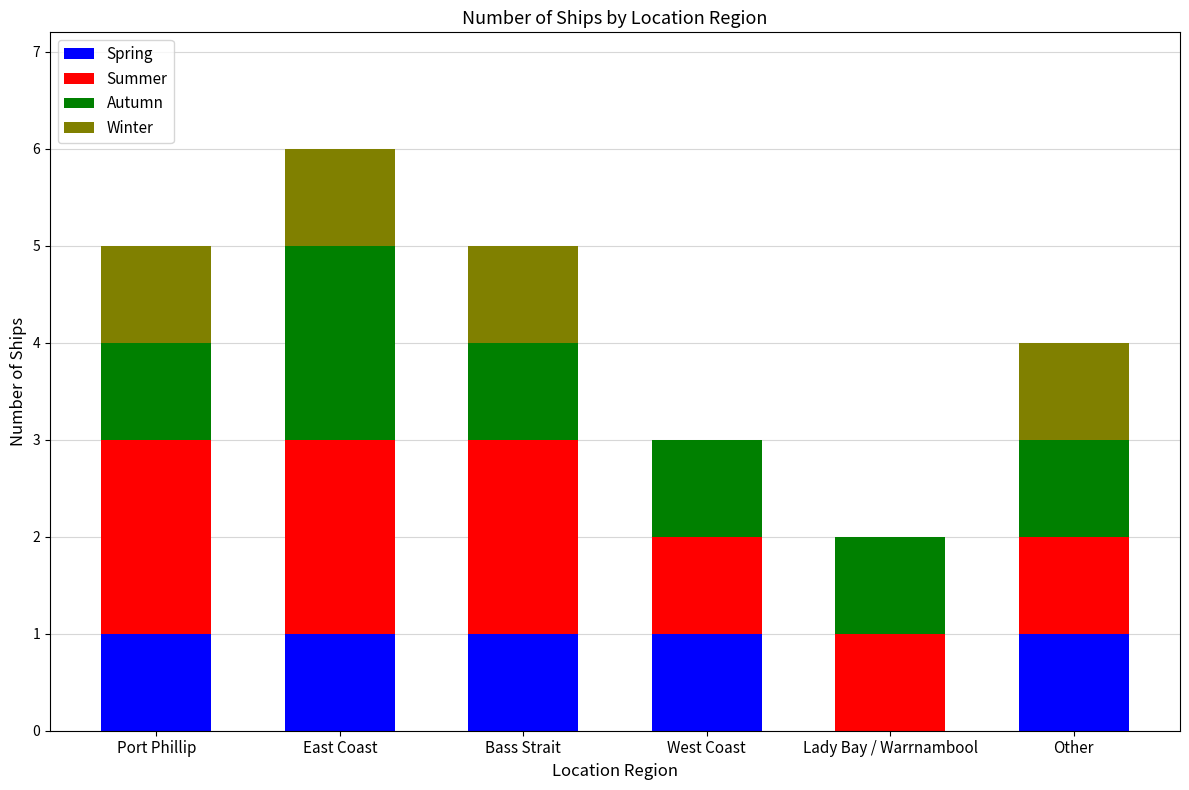

What is the total value across all series at Other?

4